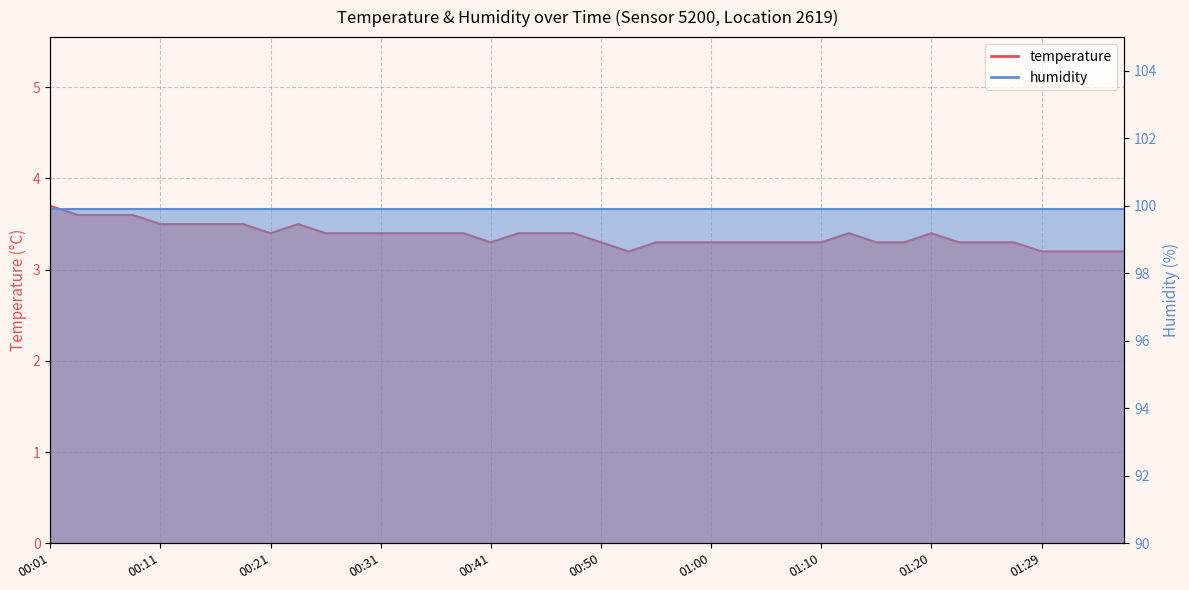

What is the minimum value shown in the chart?

3.2